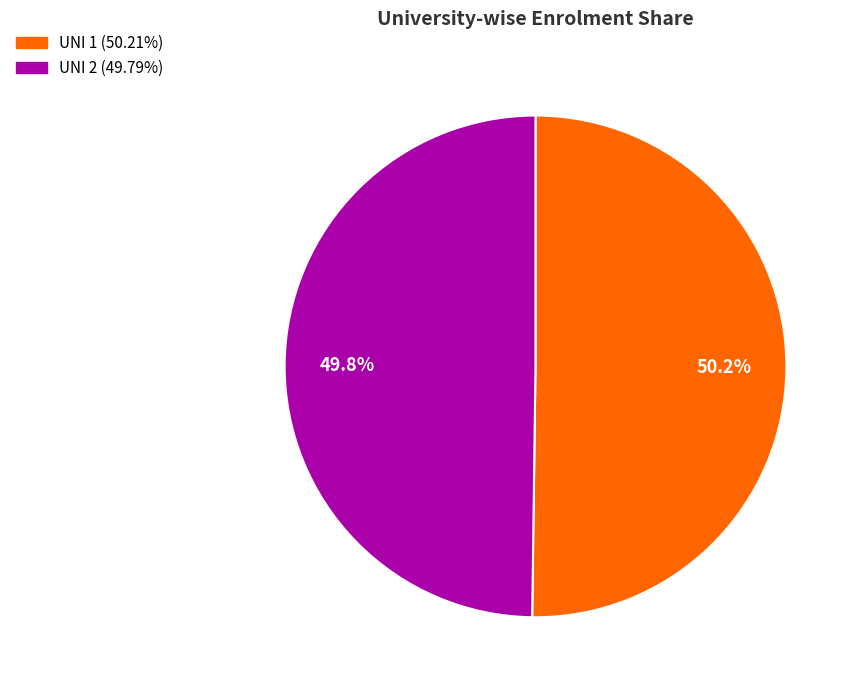

Does any single category account for the majority?

Yes